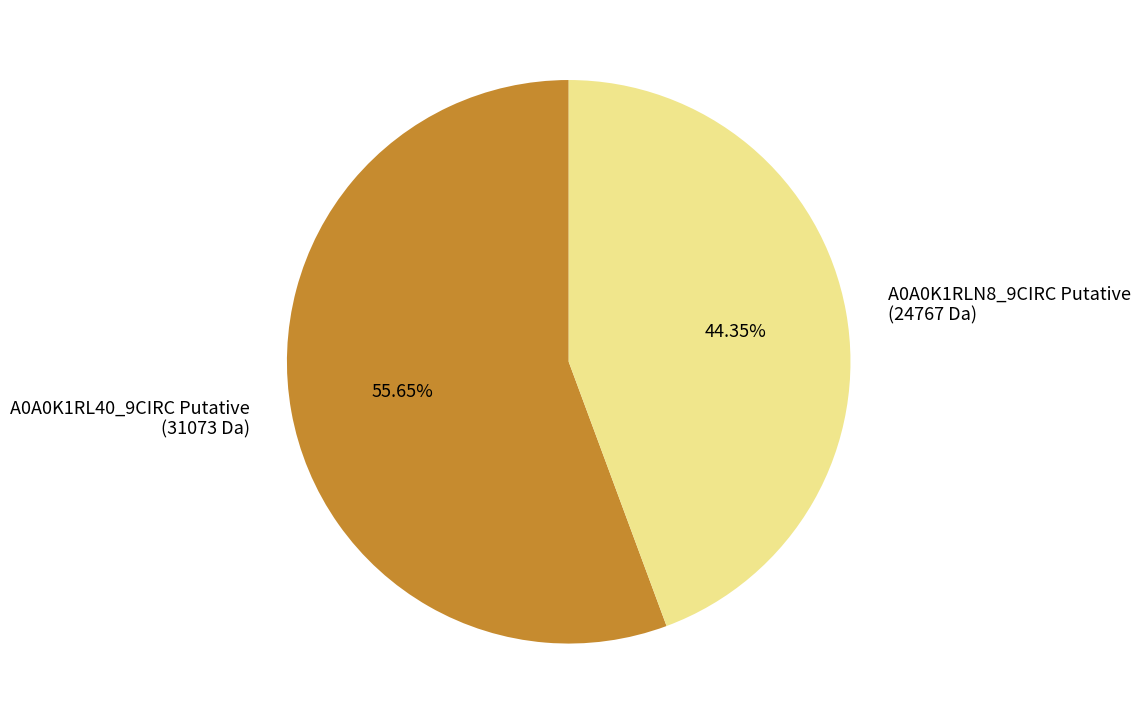

To the nearest percent, what is the average slice percentage?

50%